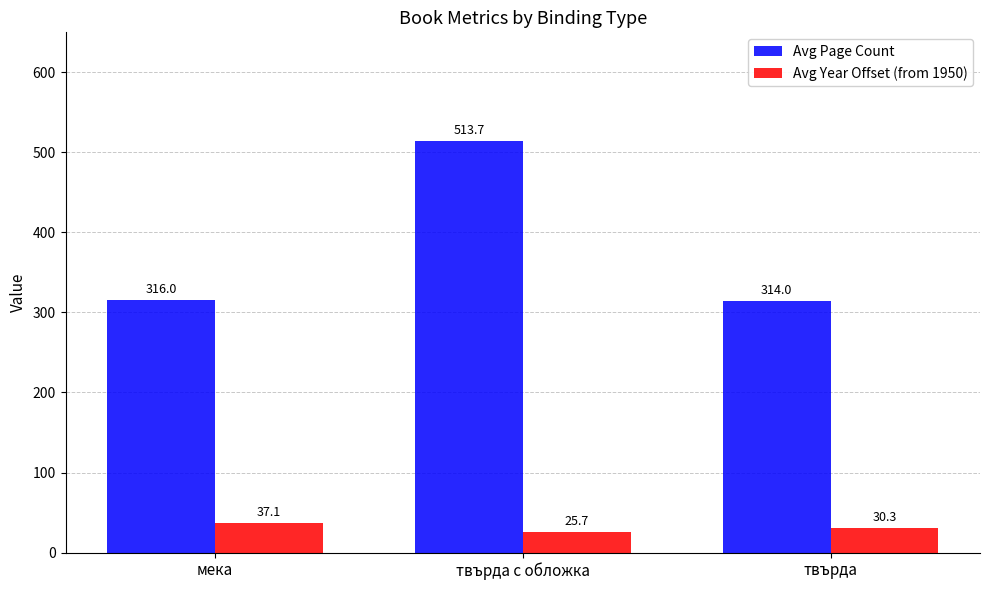

List the series in order of their peak value, lowest first.

Avg Year Offset (from 1950), Avg Page Count